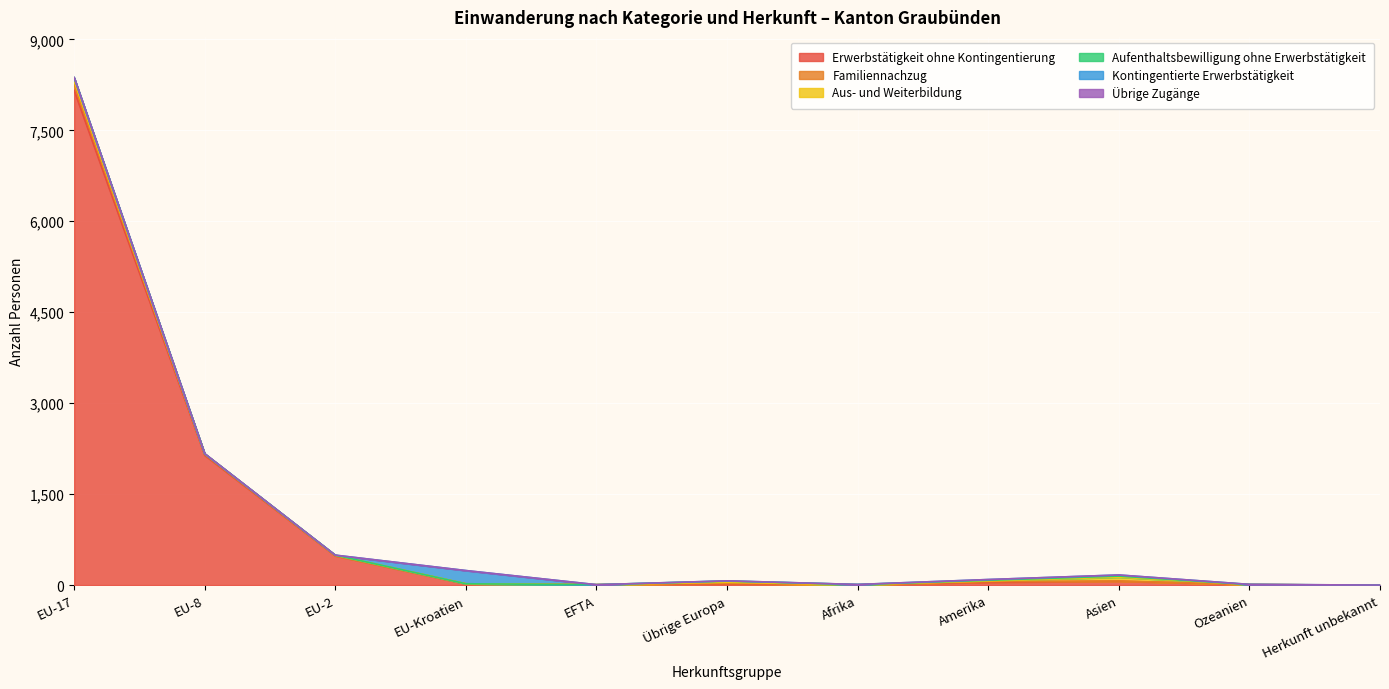

True or false: Aufenthaltsbewilligung ohne Erwerbstätigkeit and Übrige Zugänge cross at least once.

False